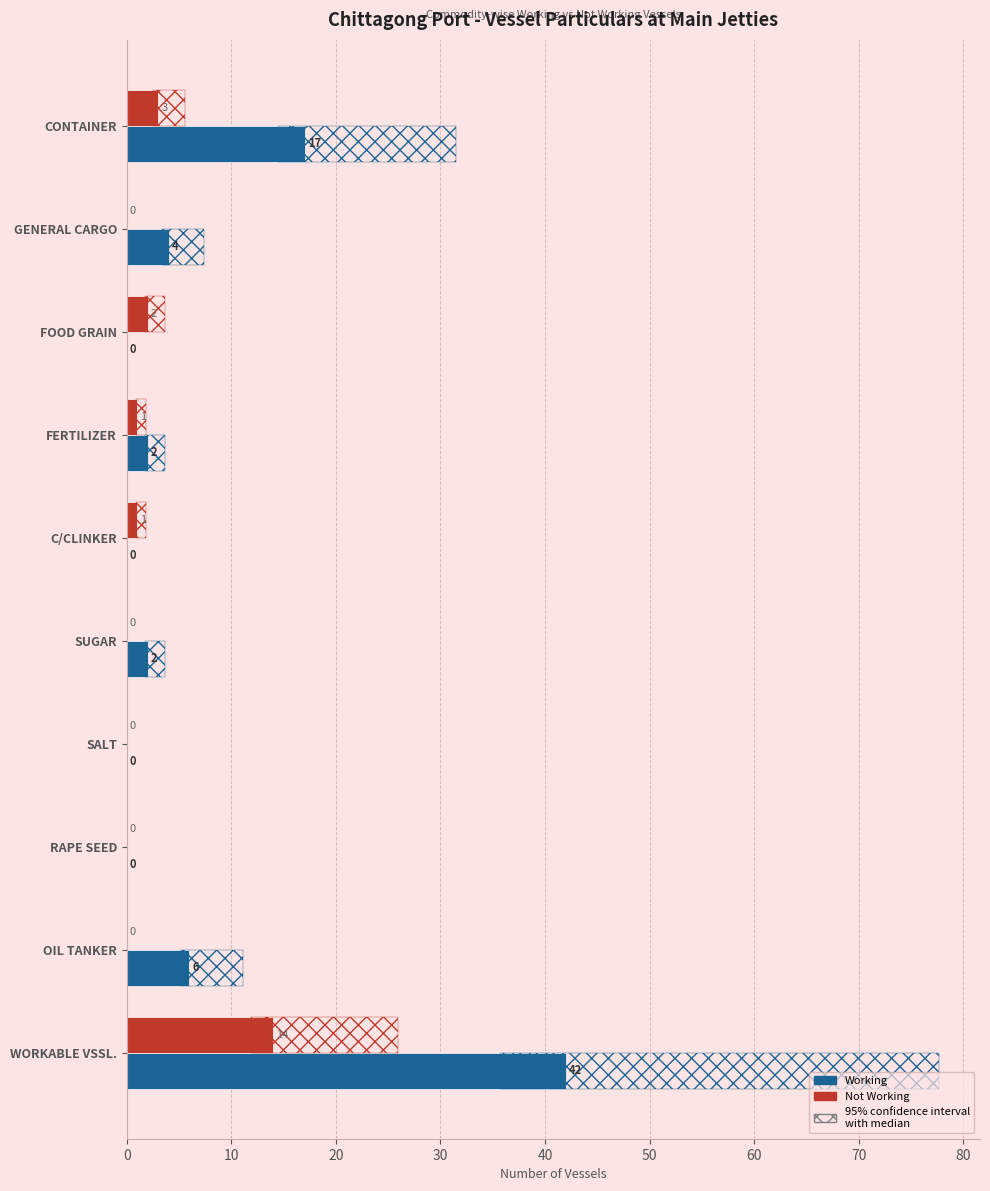

Rank the series by their average value, from highest to lowest.

Working, Not Working